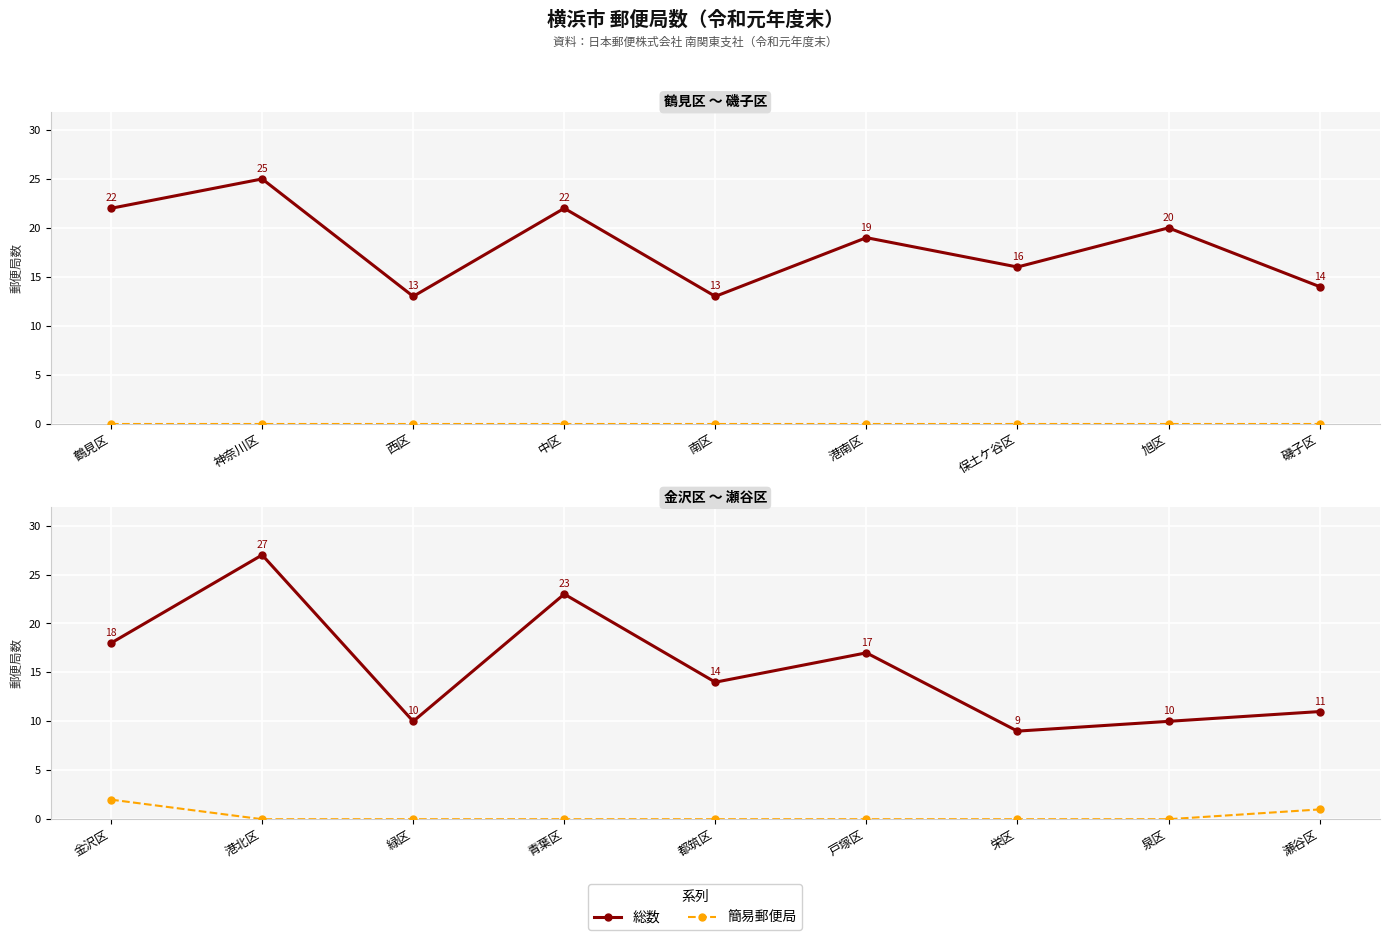

Is it true that 総数 equals 4 at 瀬谷区?

False